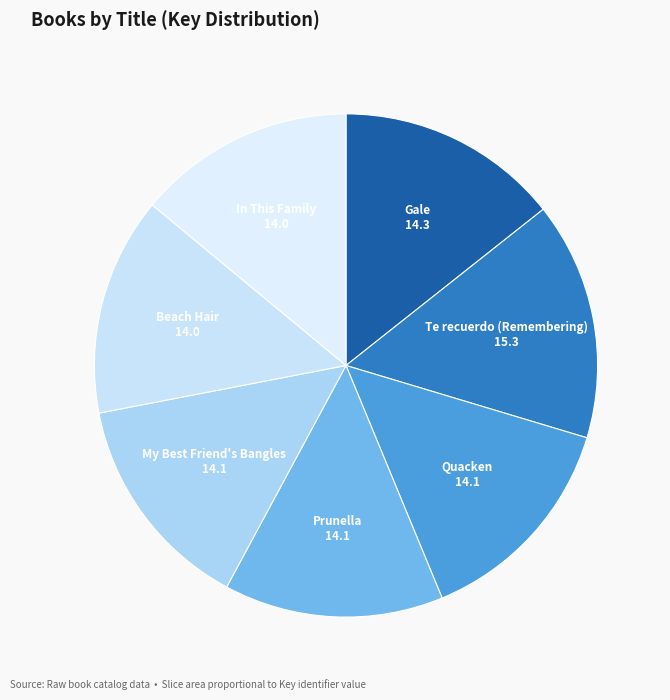

Which category has the smallest portion of the pie?

In This Family